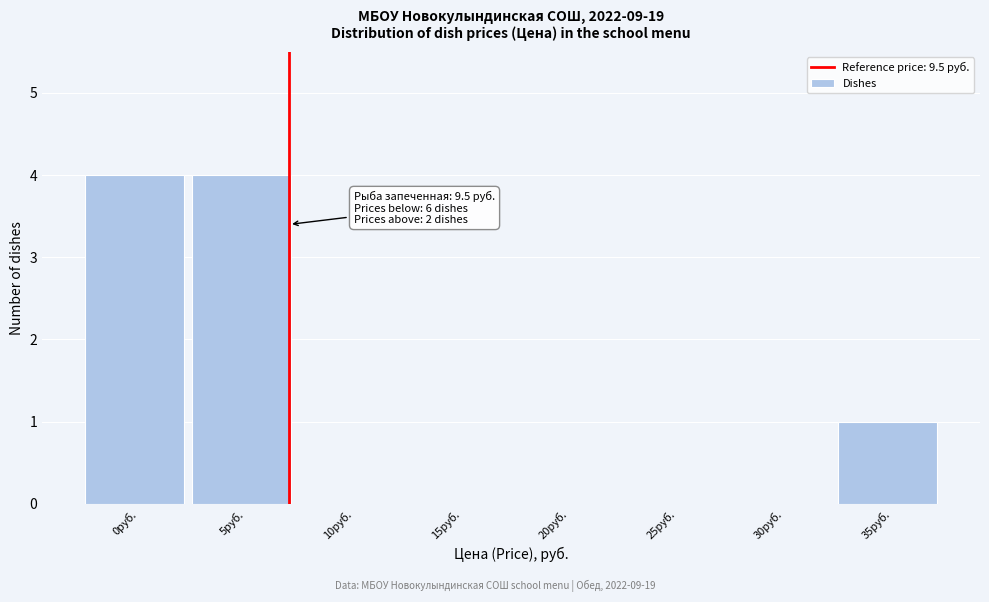

Reading left to right, extract all data points from this chart.

0руб.=4	5руб.=4	10руб.=0	15руб.=0	20руб.=0	25руб.=0	30руб.=0	35руб.=1